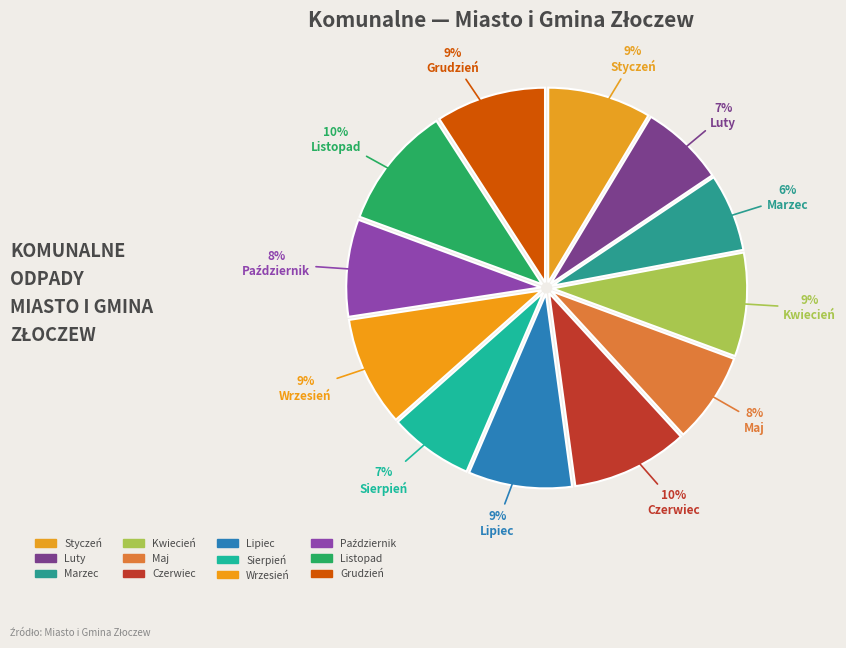

Rank the categories by value from lowest to highest.

Marzec, Luty, Sierpień, Maj, Październik, Styczeń, Kwiecień, Lipiec, Wrzesień, Grudzień, Czerwiec, Listopad